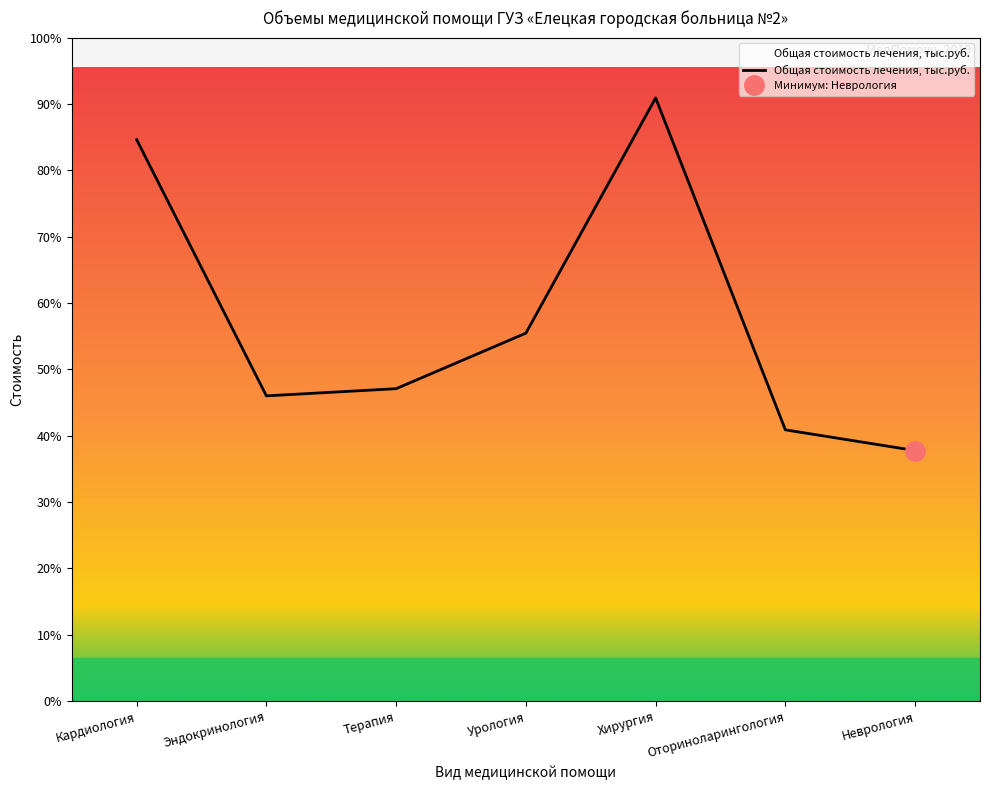

What is the difference between the maximum and minimum values?

9796.5